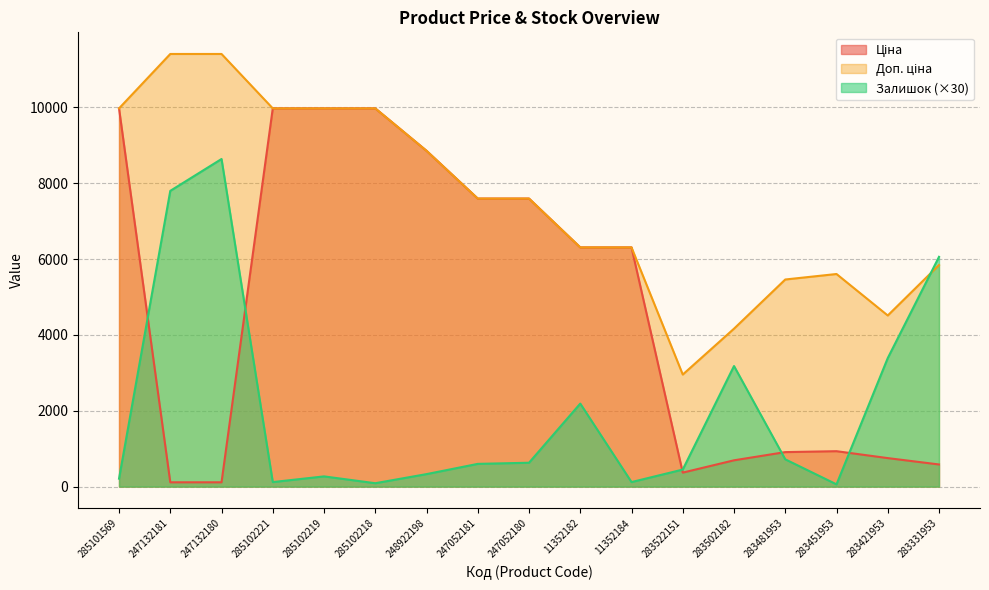

What is the average value of the Доп. ціна series?

7525.6